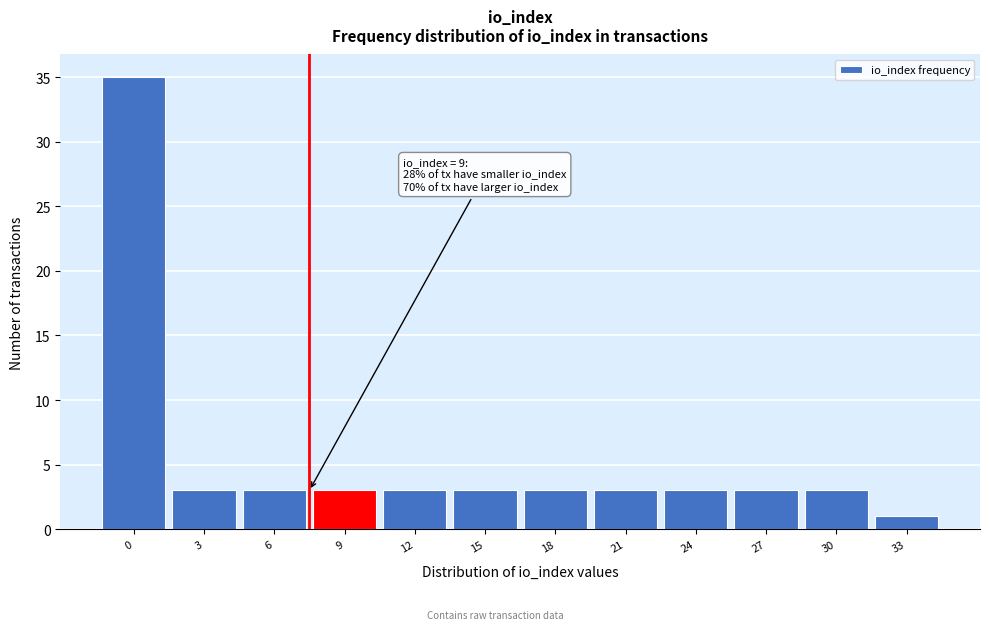

Reading left to right, list all the values displayed in this chart.

0=35	3=3	6=3	9=3	12=3	15=3	18=3	21=3	24=3	27=3	30=3	33=1